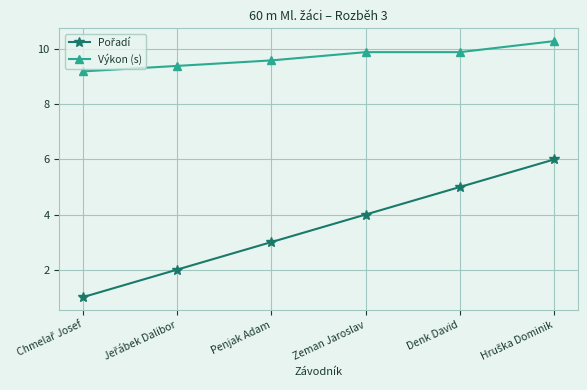

What is the difference between the maximum and minimum values in the Výkon (s) series?

1.1